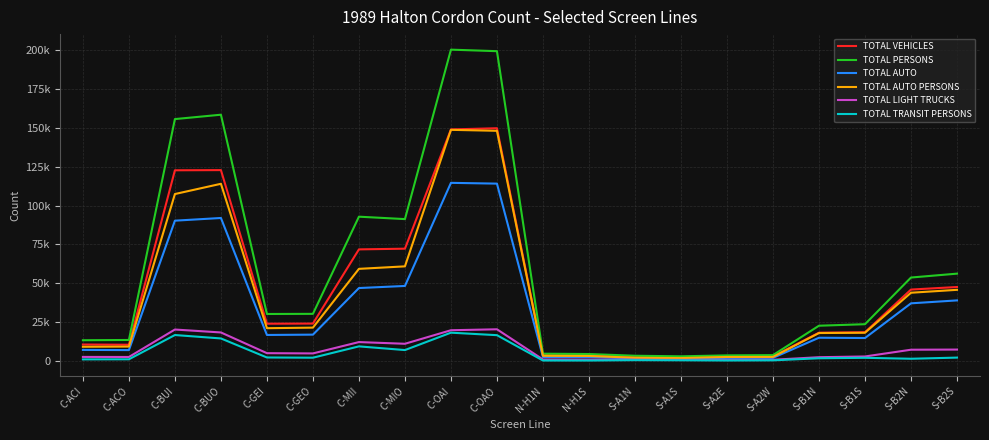

Where is TOTAL AUTO nearest to the value 57985?

C-MIO